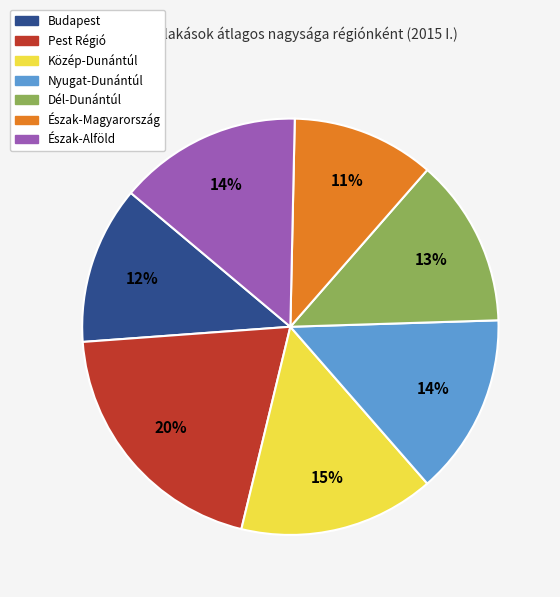

Does Észak-Magyarország account for over 50% of the chart?

No